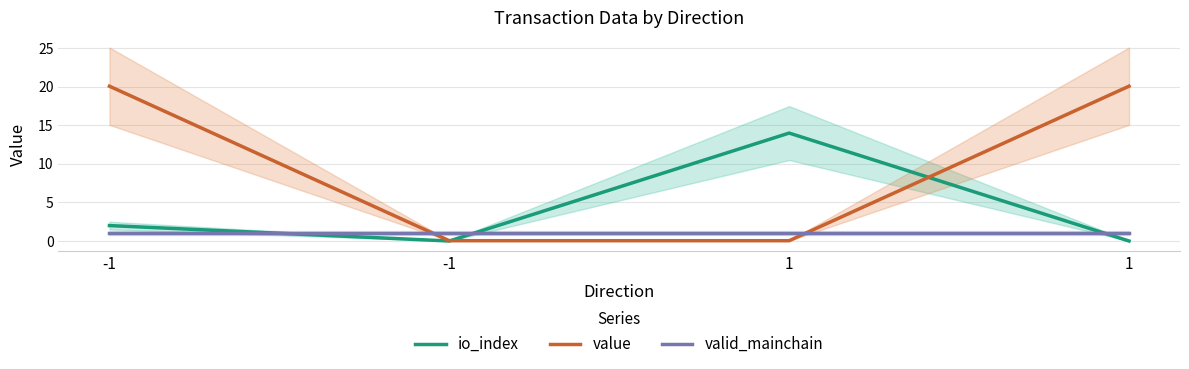

What is the maximum value for io_index?

14.0